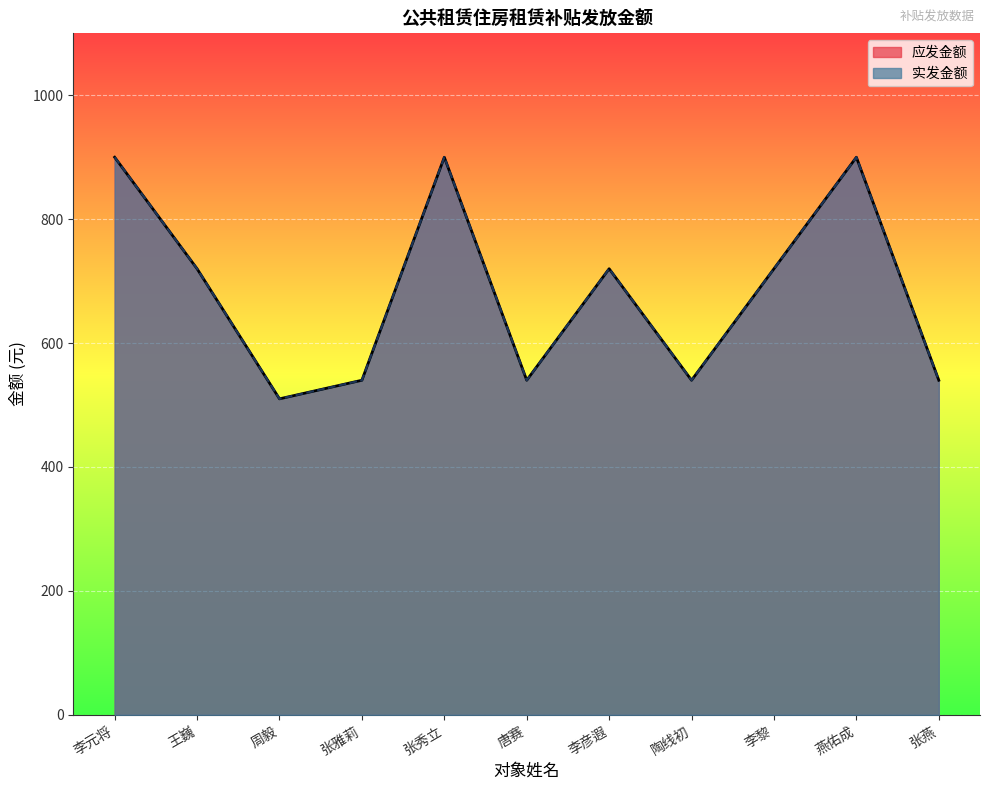

What is the difference between the maximum and minimum values in the 实发金额 series?

390